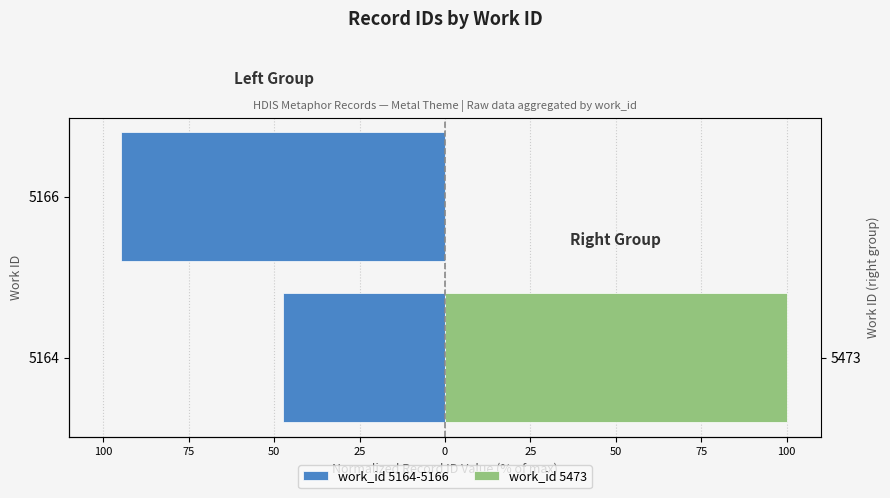

What is the approximate value at 5166?

-94.9